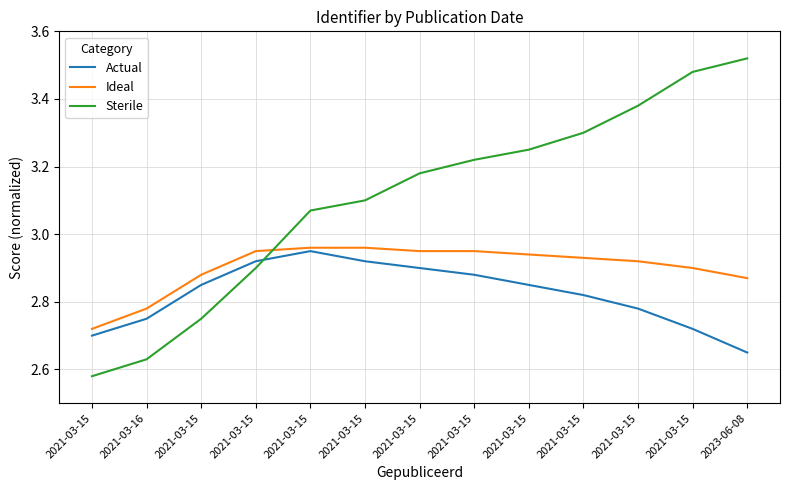

What are all the series names shown in the legend?

Actual, Ideal, Sterile